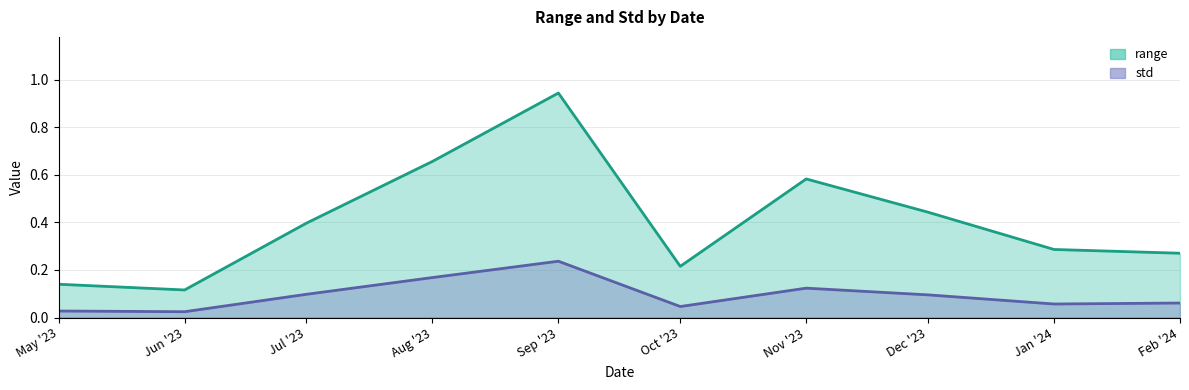

Which series has the largest range (max minus min)?

range